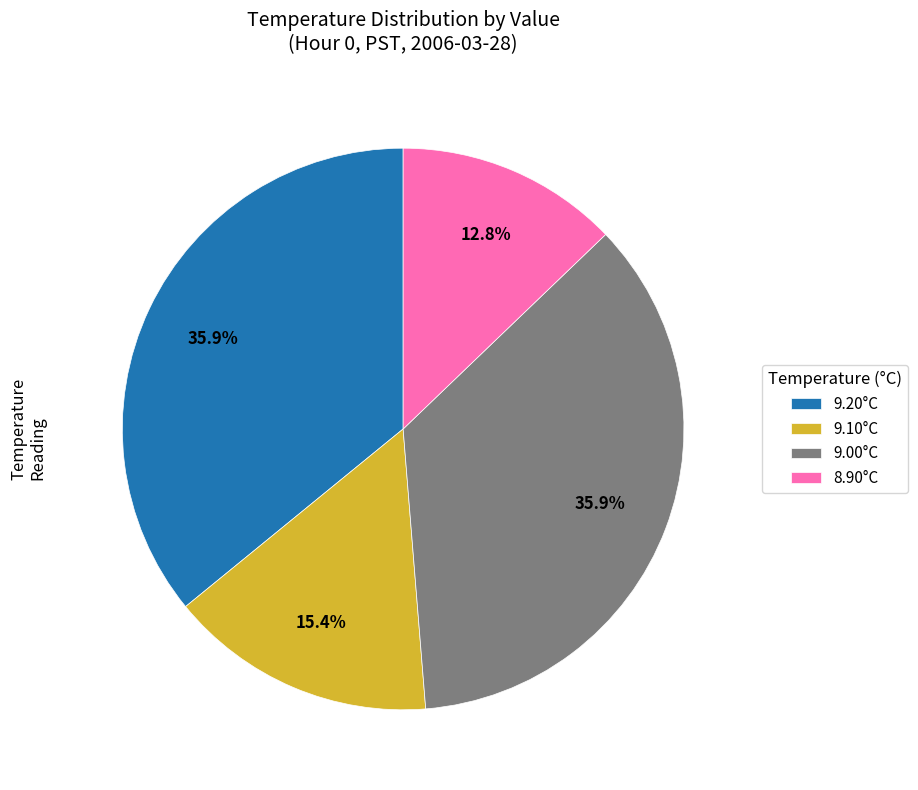

To the nearest percent, what is the difference between the largest and smallest slice percentages?

23%